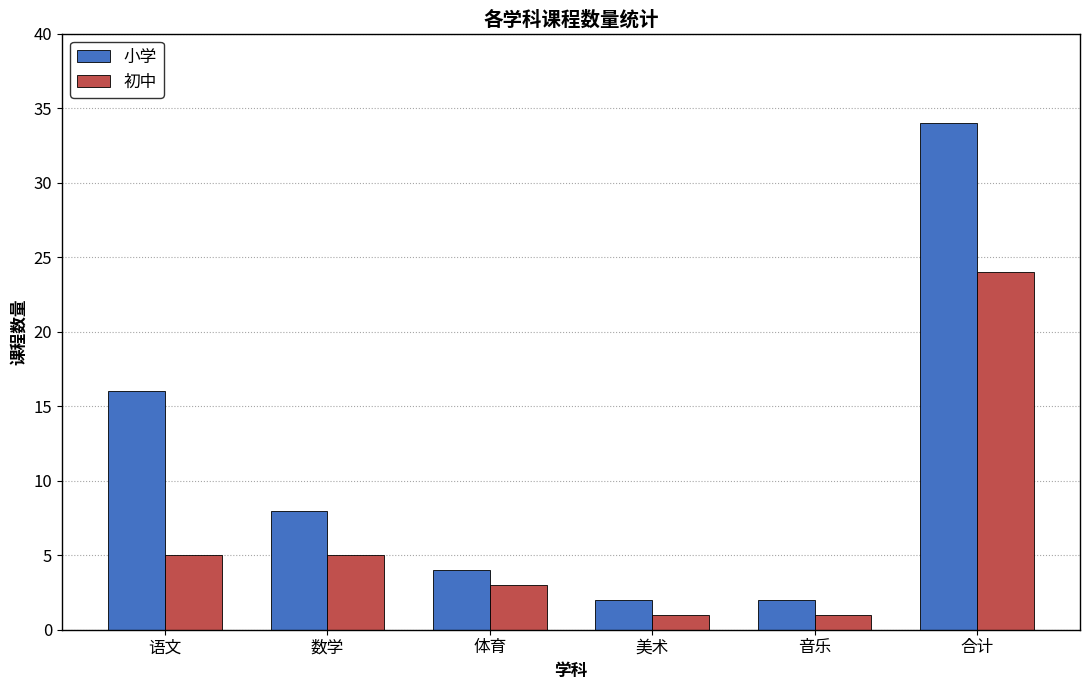

What is the difference between the 初中 values at 语文 and 体育?

2